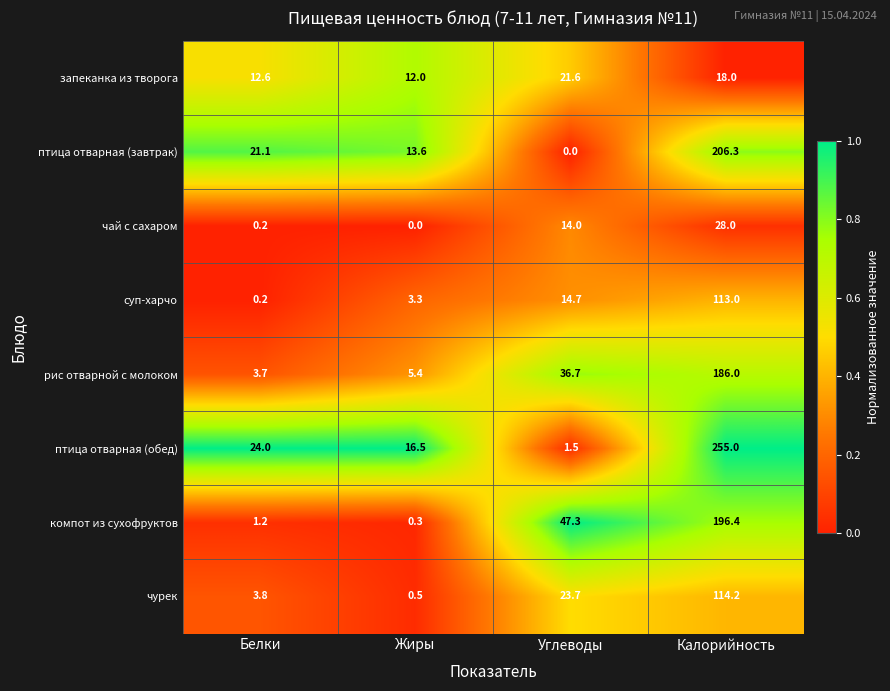

List the series in order of their peak value, highest first.

птица отварная (обед), птица отварная (завтрак), компот из сухофруктов, рис отварной с молоком, чурек, суп-харчо, чай с сахаром, запеканка из творога